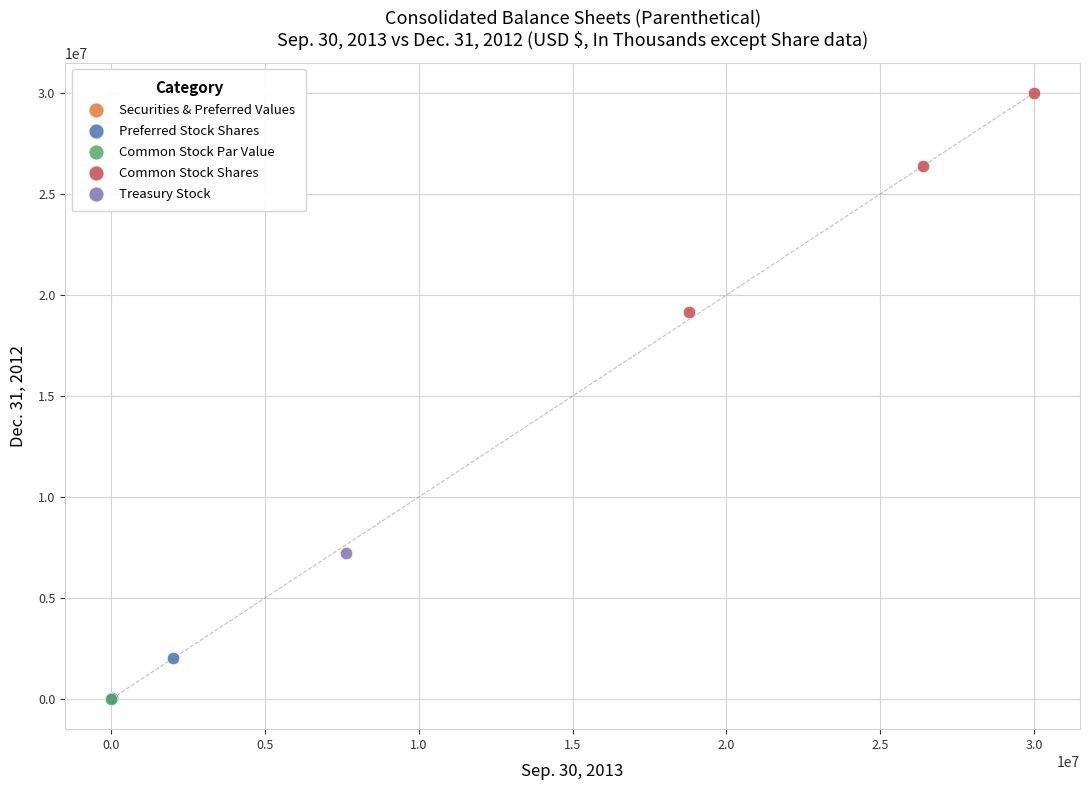

What are all the series names shown in the legend?

Securities & Preferred Values, Preferred Stock Shares, Common Stock Par Value, Common Stock Shares, Treasury Stock